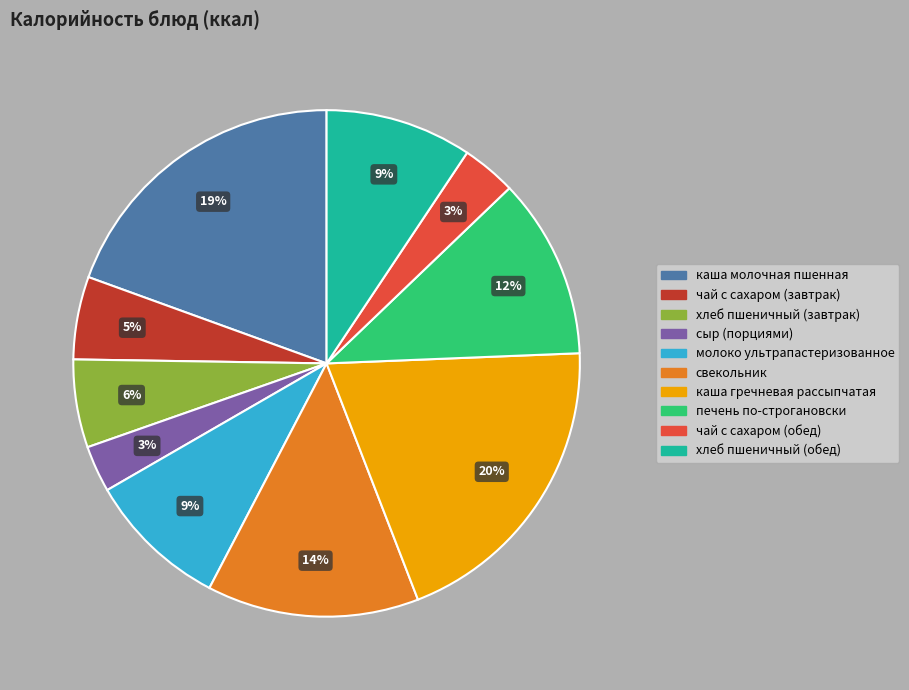

Count the number of slices in the pie.

10